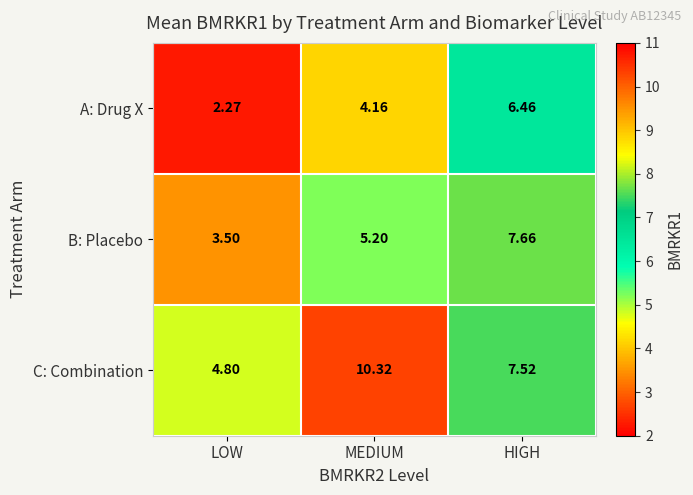

Which series has the widest spread of values?

C: Combination